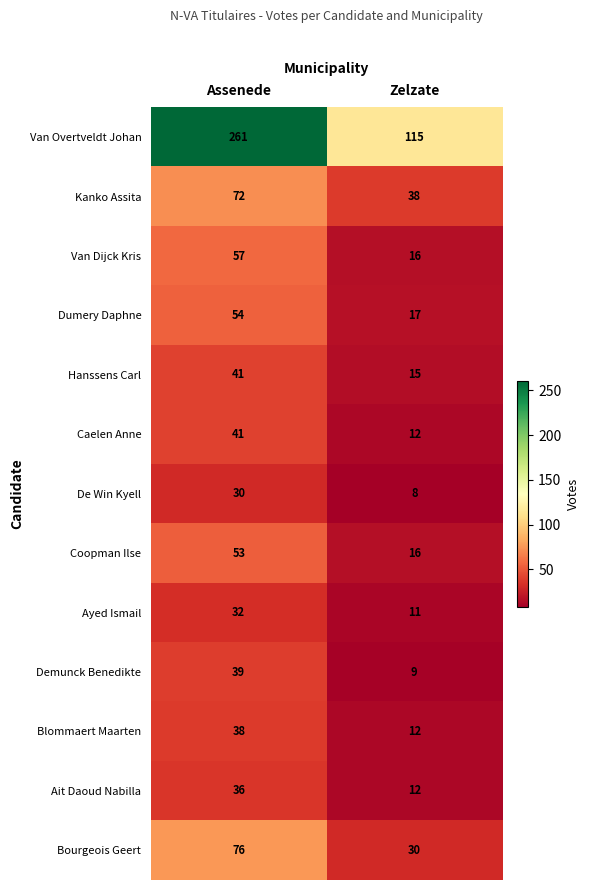

What is the total value across all series at Assenede?

830